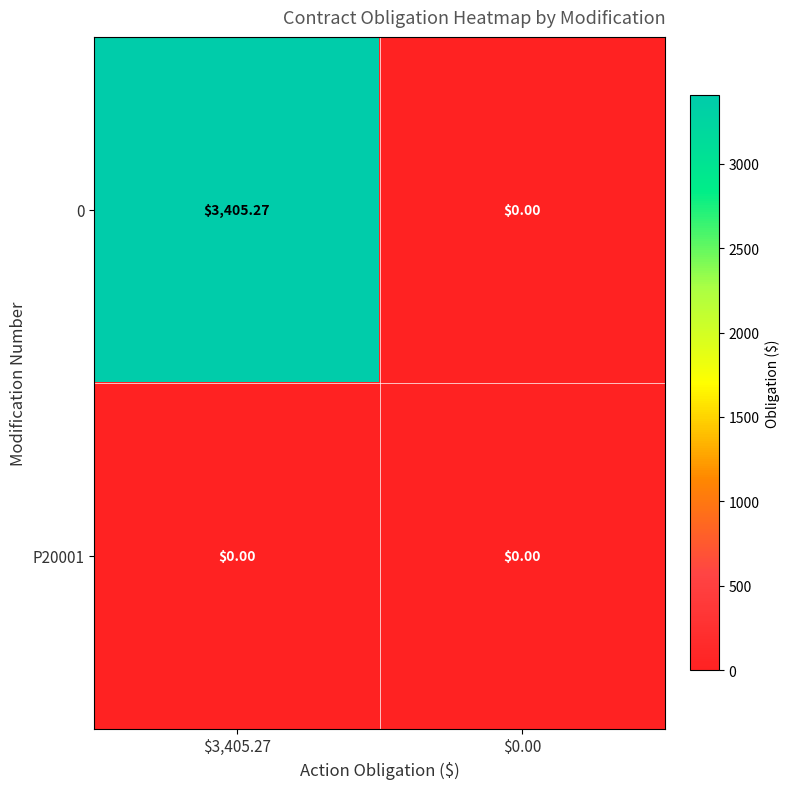

Rank the series by their maximum value, from lowest to highest.

P20001, 0